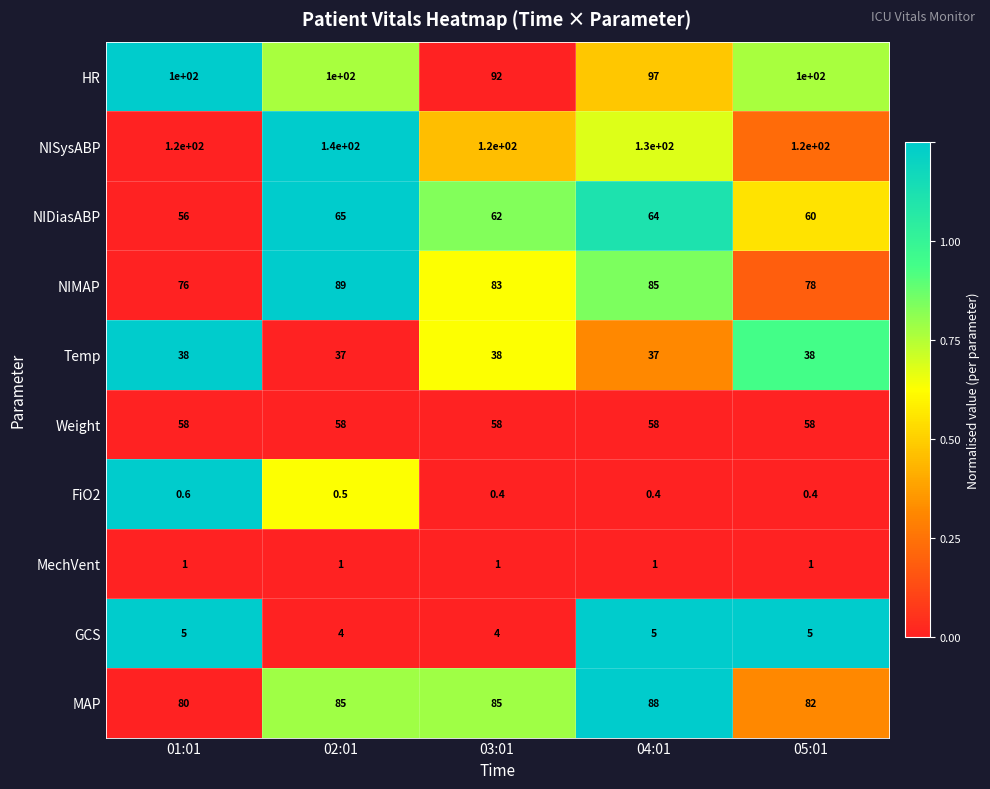

At 03:01, list the series in order from smallest to largest.

FiO2, MechVent, GCS, Temp, Weight, NIDiasABP, NIMAP, MAP, HR, NISysABP